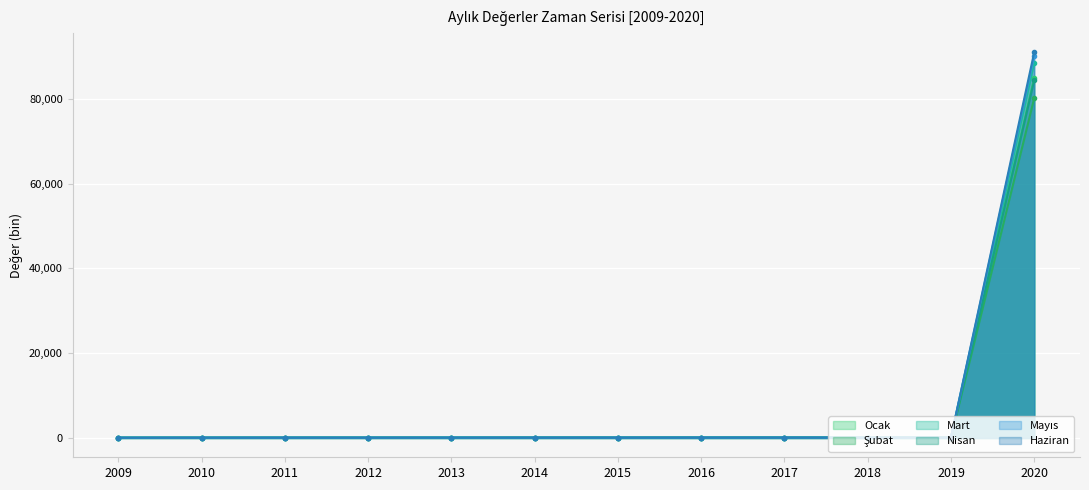

True or false: Haziran and Şubat intersect in this chart.

False